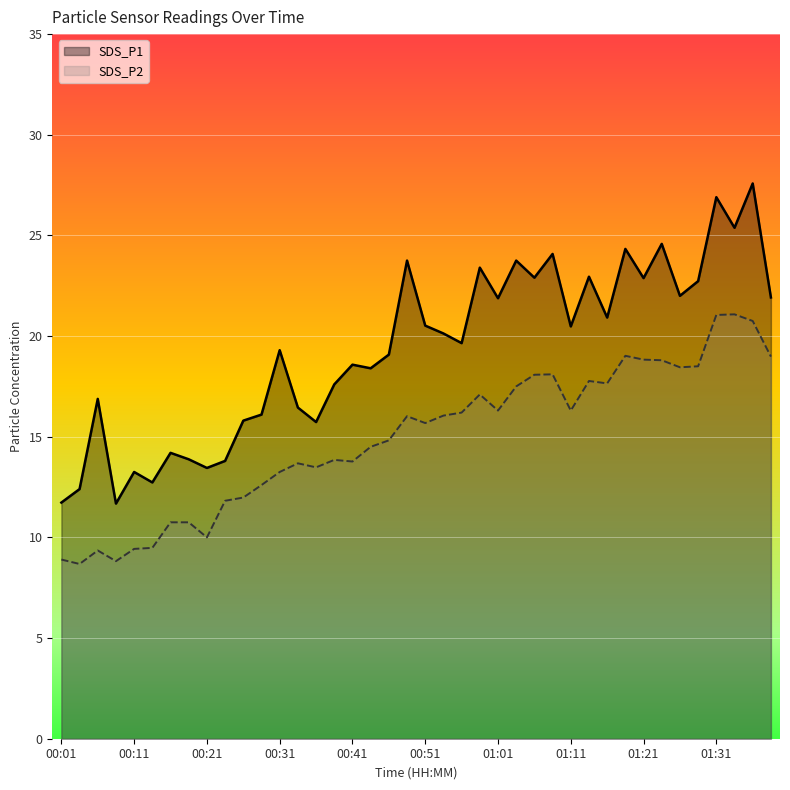

Reading right to left, list all the values displayed in this chart.

SDS_P1: 21.9	27.6	25.4	26.9	22.7	22.0	24.6	22.9	24.3	20.9	22.9	20.5	24.1	22.9	23.8	21.9	23.4	19.6	20.1	20.5	23.8	19.1	18.4	18.6	17.6	15.7	16.4	19.3	16.1	15.8	13.8	13.4	13.9	14.2	12.7	13.2	11.7	16.9	12.4	11.7
SDS_P2: 19.0	20.8	21.1	21.1	18.5	18.4	18.8	18.8	19.0	17.6	17.8	16.3	18.1	18.1	17.5	16.3	17.1	16.2	16.1	15.7	16.0	14.8	14.5	13.8	13.8	13.5	13.7	13.2	12.6	12.0	11.8	10.0	10.8	10.8	9.5	9.4	8.8	9.3	8.7	8.9